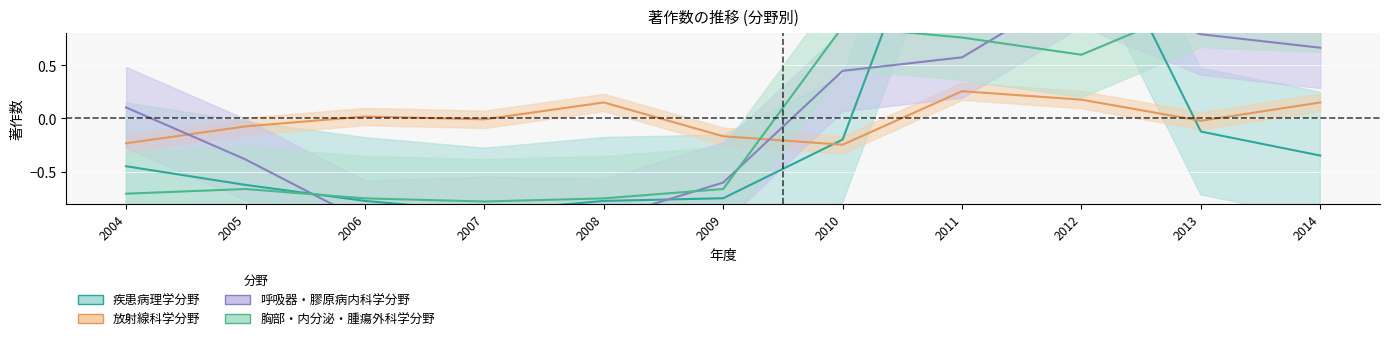

At which label is 呼吸器・膠原病内科学分野 closest to 0?

2004